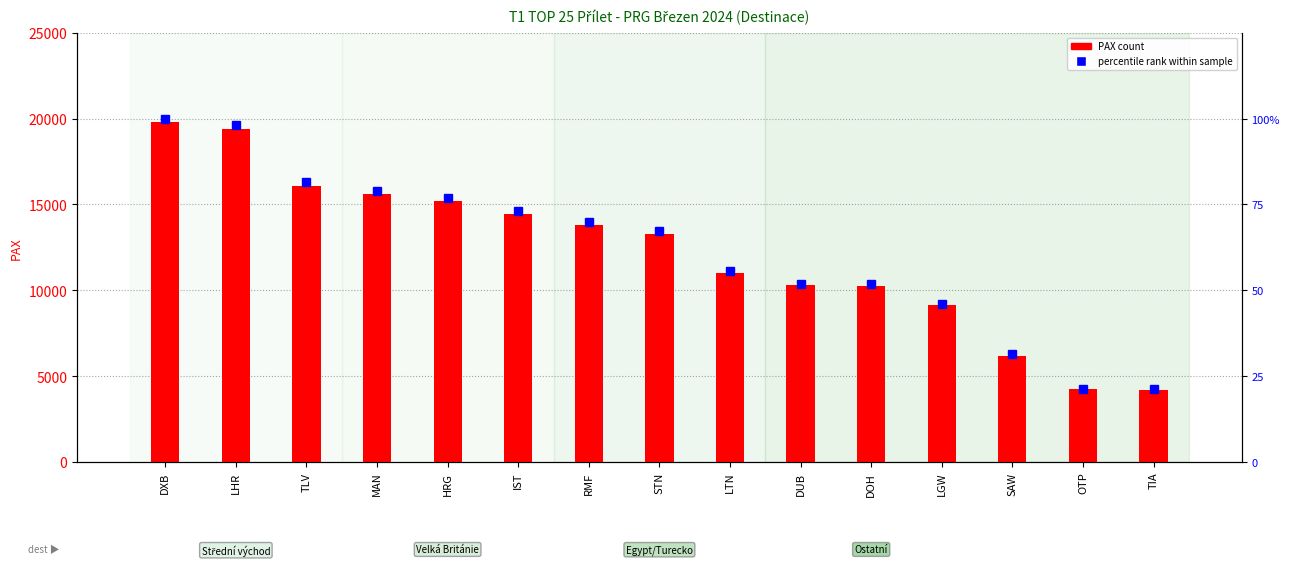

At which category does the chart reach its peak across all series?

DXB